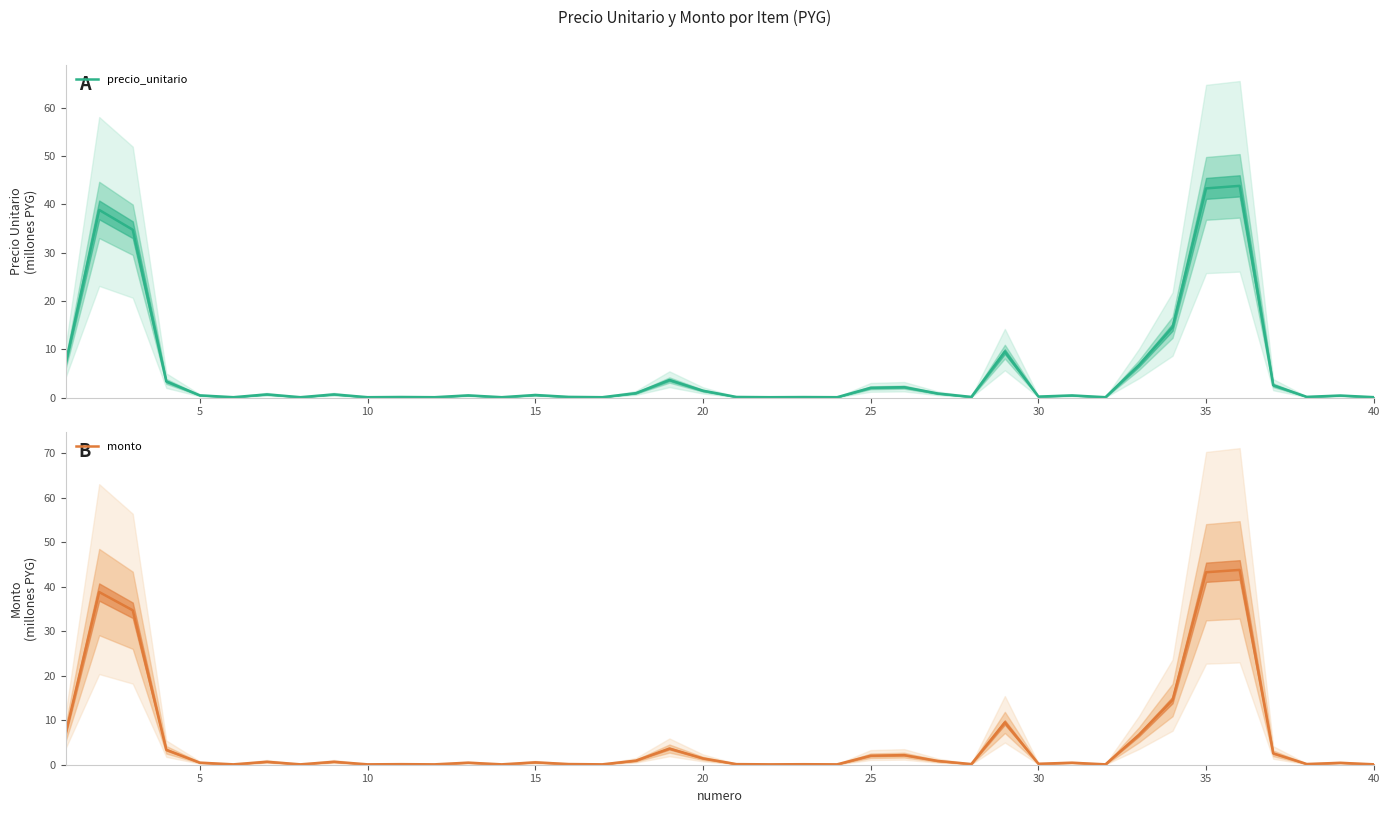

List the series in order of their peak value, lowest first.

precio_unitario, monto